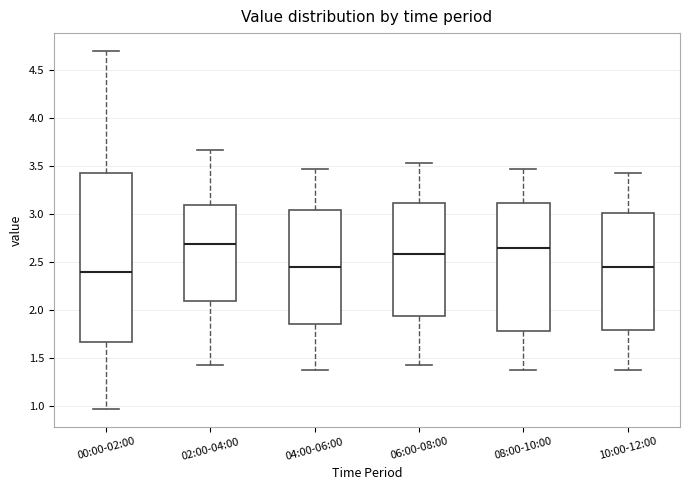

Reading left to right, transcribe this box plot: for each box, give where its median line is, the range the box spans, and where its two whiskers end, as read against the y-axis. The values are not printed on the chart, so give them approximately, as read against the axis.

00:00-02:00: median 2.40, box 1.65 to 3.45, whiskers 0.95 to 4.70
02:00-04:00: median 2.70, box 2.10 to 3.10, whiskers 1.45 to 3.65
04:00-06:00: median 2.45, box 1.85 to 3.05, whiskers 1.35 to 3.45
06:00-08:00: median 2.60, box 1.95 to 3.10, whiskers 1.45 to 3.55
08:00-10:00: median 2.65, box 1.80 to 3.10, whiskers 1.35 to 3.45
10:00-12:00: median 2.45, box 1.80 to 3.00, whiskers 1.35 to 3.45